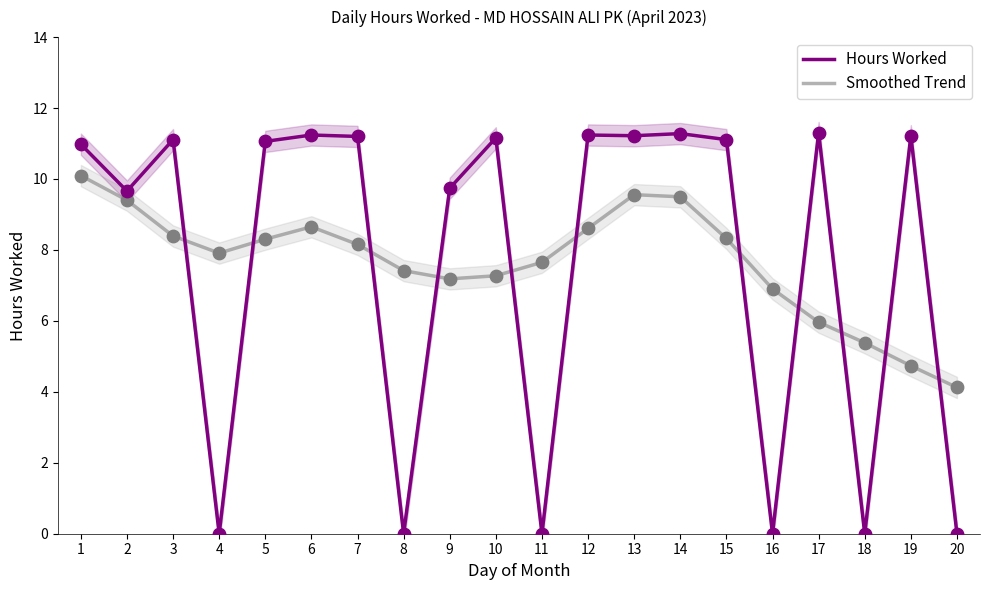

What are all the series names shown in the legend?

Hours Worked, Smoothed Trend